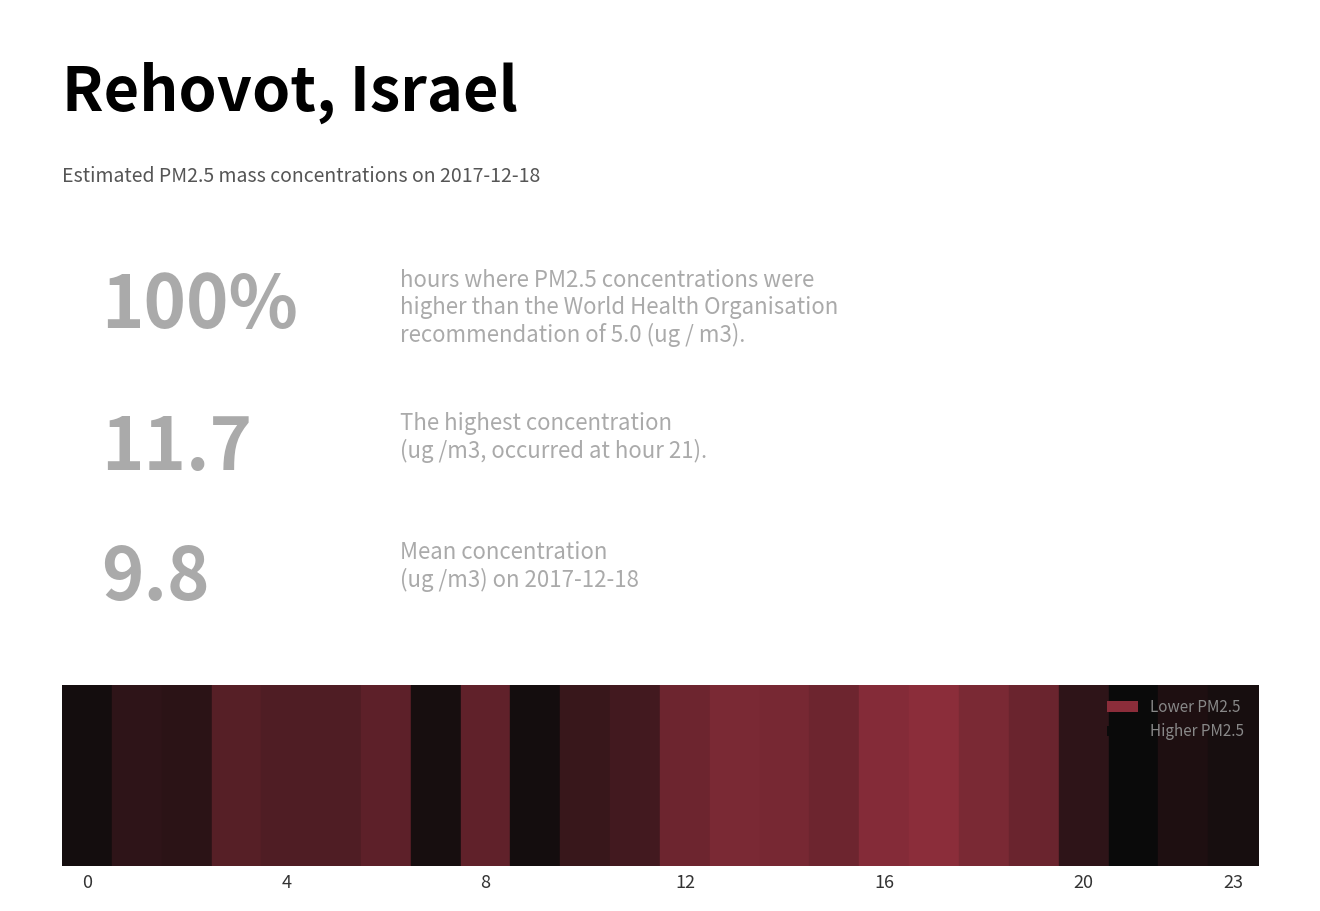

True or false: there are more than 2 points higher than both neighbors.

True